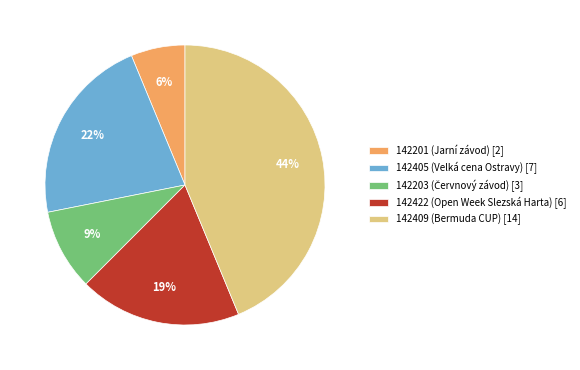

Which category has the smallest portion of the pie?

142201